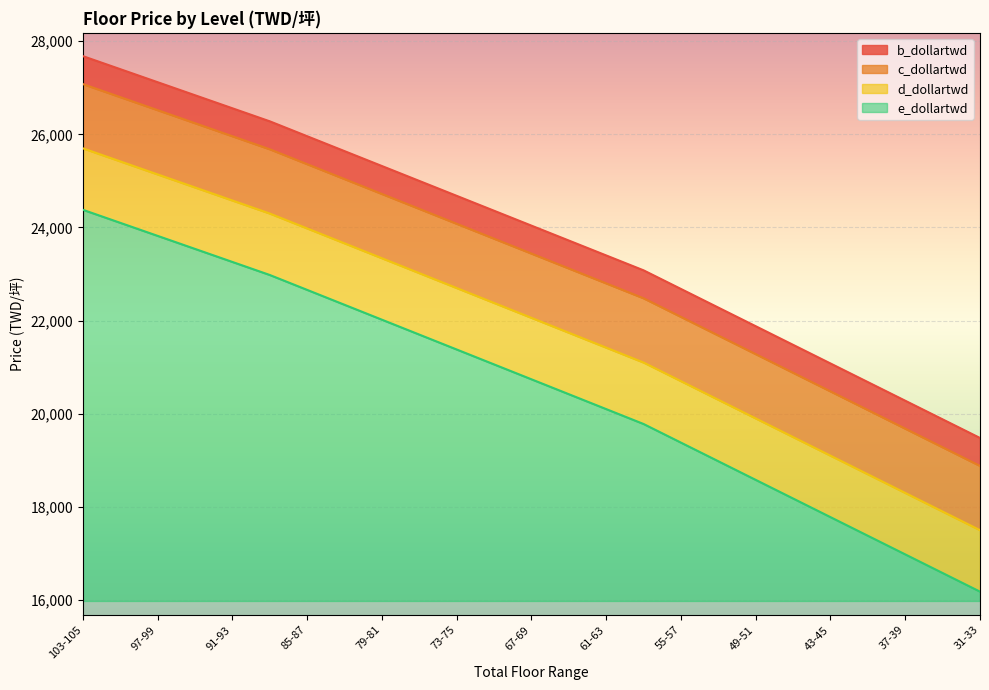

What is the label of the 6th point from the right?

46-48